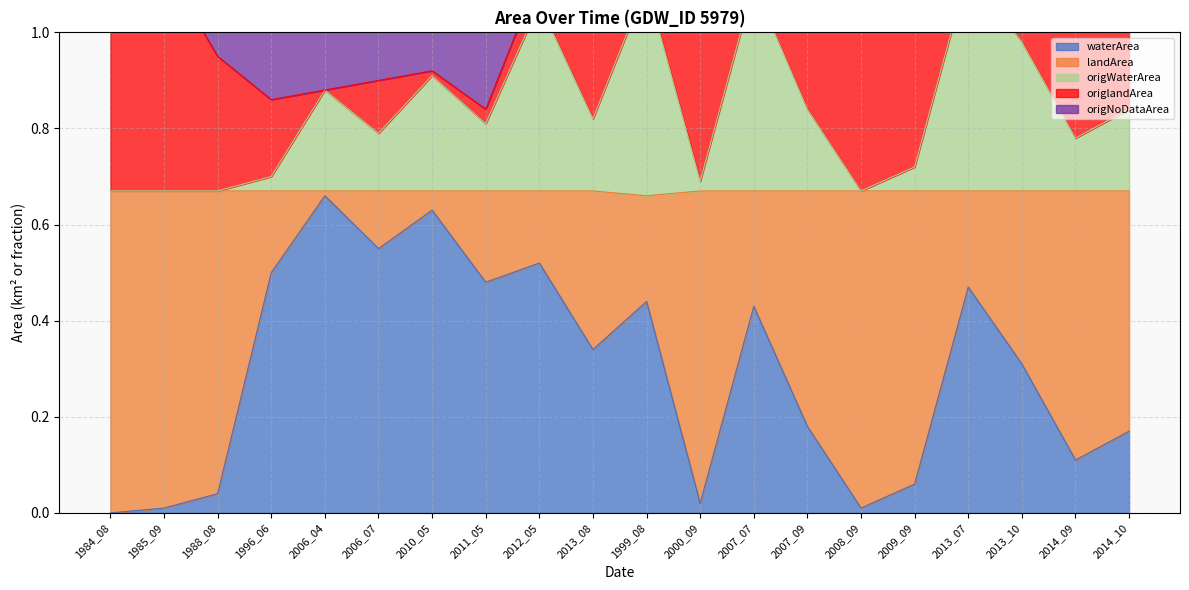

True or false: origNoDataArea and origWaterArea cross at least once.

False